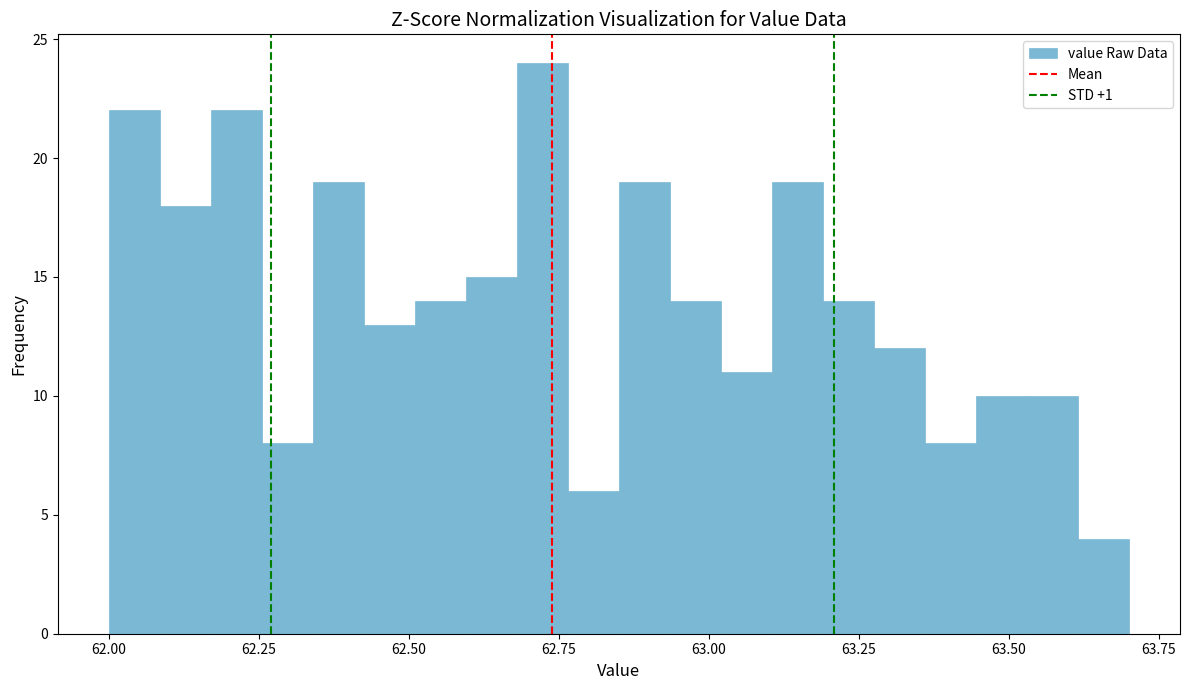

Read against the x-axis, roughly where is the centre of the tallest bar?

62.70